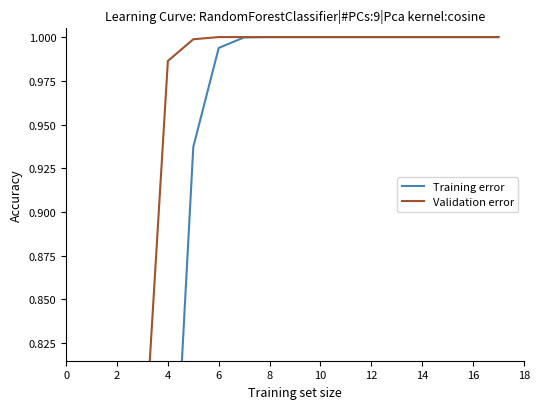

Does the chart have visible grid lines?

No